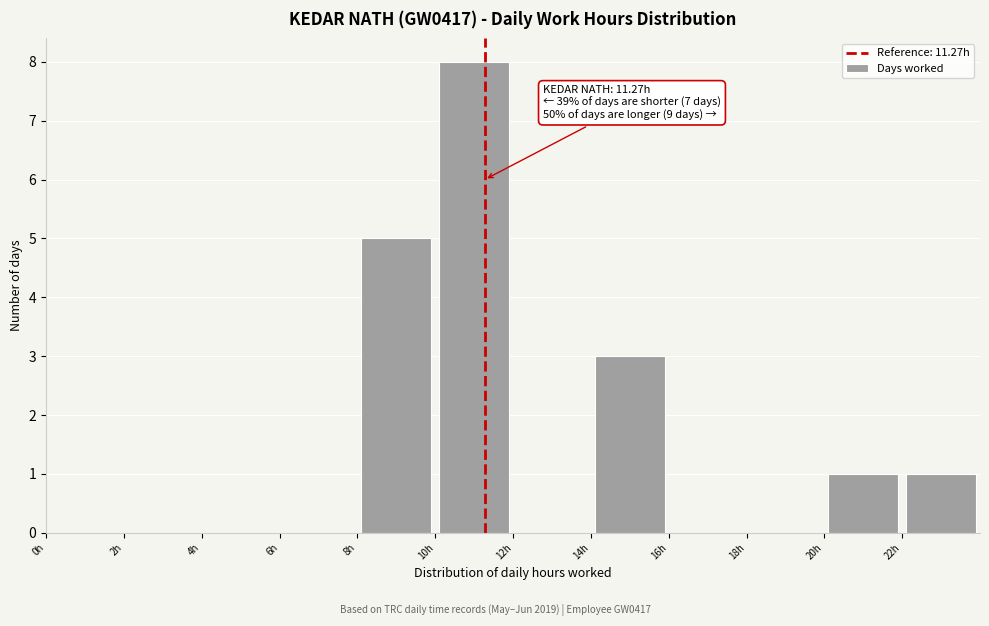

Over which range of the x-axis is the bar tallest?

10 to 12